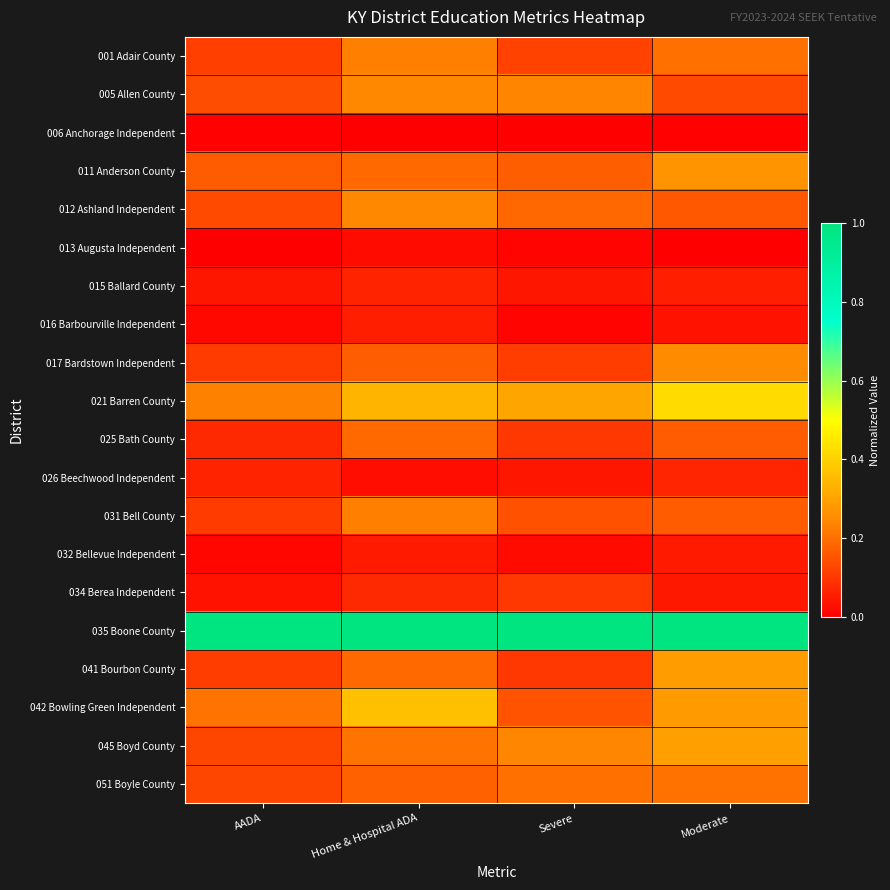

Reading left to right, list all the values displayed in this chart.

001 Adair County: AADA=0.1	Home & Hospital ADA=0.2	Severe=0.1	Moderate=0.2
005 Allen County: AADA=0.1	Home & Hospital ADA=0.2	Severe=0.2	Moderate=0.1
006 Anchorage Independent: AADA=0.0	Home & Hospital ADA=0.0	Severe=0.0	Moderate=0.0
011 Anderson County: AADA=0.2	Home & Hospital ADA=0.2	Severe=0.2	Moderate=0.3
012 Ashland Independent: AADA=0.1	Home & Hospital ADA=0.2	Severe=0.2	Moderate=0.2
013 Augusta Independent: AADA=0.0	Home & Hospital ADA=0.0	Severe=0.0	Moderate=0.0
015 Ballard County: AADA=0.0	Home & Hospital ADA=0.1	Severe=0.0	Moderate=0.1
016 Barbourville Independent: AADA=0.0	Home & Hospital ADA=0.1	Severe=0.0	Moderate=0.0
017 Bardstown Independent: AADA=0.1	Home & Hospital ADA=0.2	Severe=0.1	Moderate=0.3
021 Barren County: AADA=0.2	Home & Hospital ADA=0.3	Severe=0.3	Moderate=0.4
025 Bath County: AADA=0.1	Home & Hospital ADA=0.2	Severe=0.1	Moderate=0.2
026 Beechwood Independent: AADA=0.1	Home & Hospital ADA=0.0	Severe=0.0	Moderate=0.1
031 Bell County: AADA=0.1	Home & Hospital ADA=0.2	Severe=0.1	Moderate=0.2
032 Bellevue Independent: AADA=0.0	Home & Hospital ADA=0.0	Severe=0.0	Moderate=0.0
034 Berea Independent: AADA=0.0	Home & Hospital ADA=0.1	Severe=0.1	Moderate=0.0
035 Boone County: AADA=1.0	Home & Hospital ADA=1.0	Severe=1.0	Moderate=1.0
041 Bourbon County: AADA=0.1	Home & Hospital ADA=0.2	Severe=0.1	Moderate=0.3
042 Bowling Green Independent: AADA=0.2	Home & Hospital ADA=0.4	Severe=0.2	Moderate=0.3
045 Boyd County: AADA=0.1	Home & Hospital ADA=0.2	Severe=0.2	Moderate=0.3
051 Boyle County: AADA=0.1	Home & Hospital ADA=0.2	Severe=0.2	Moderate=0.2